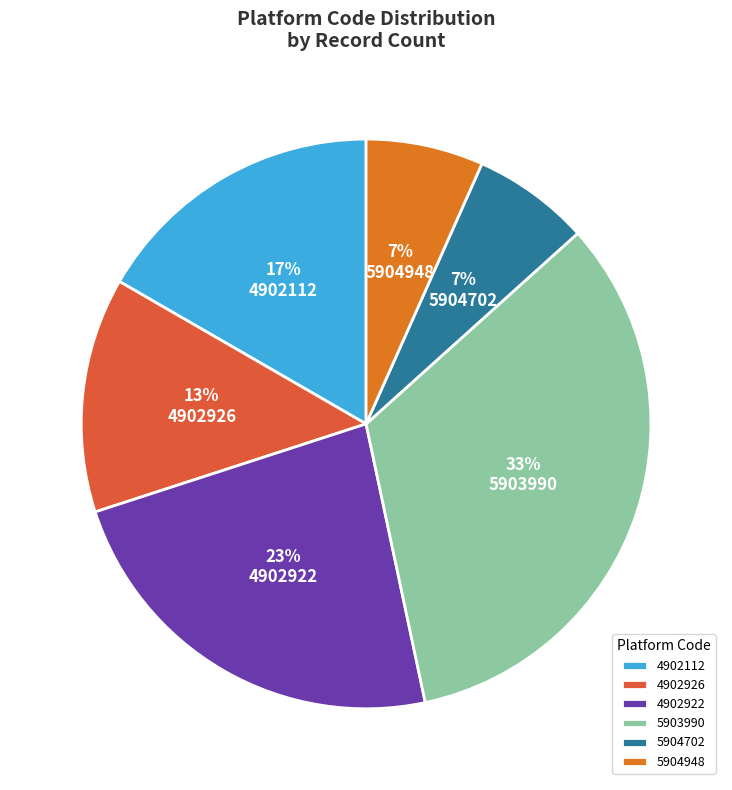

To the nearest percent, what percentage of the pie is 5904702?

7%